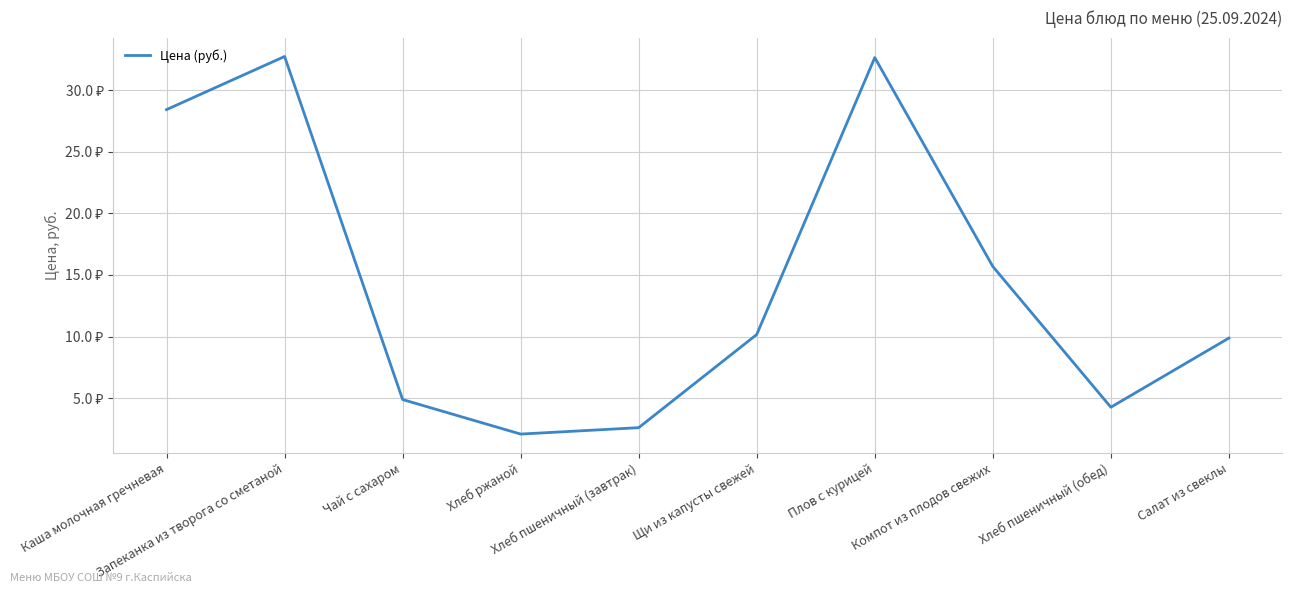

What is the label of the 2nd point from the right?

Хлеб пшеничный (обед)